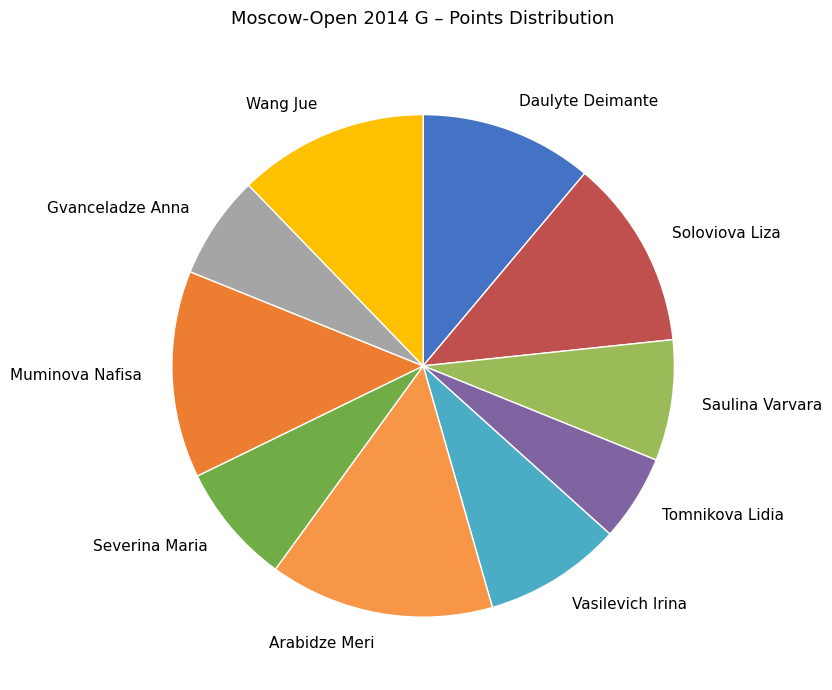

Which slice is the smallest?

Tomnikova Lidia